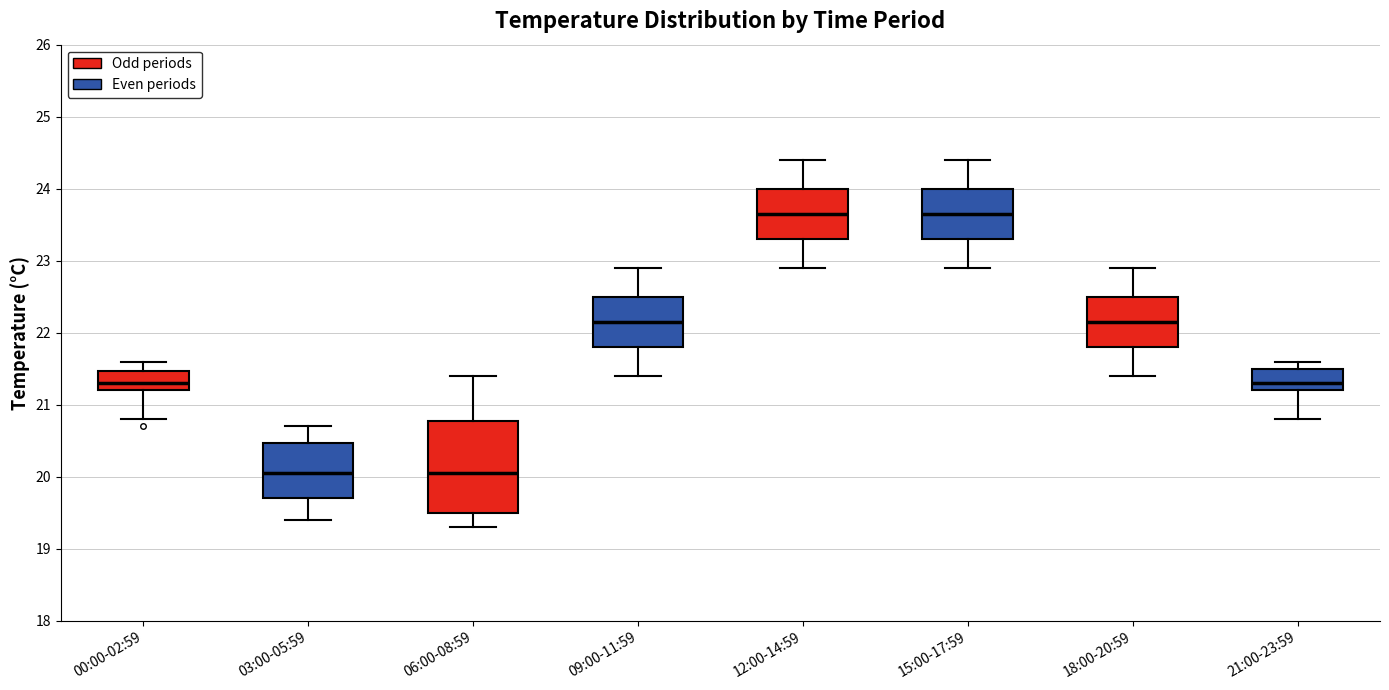

Comparing the boxes themselves (not the whiskers), which one is the tallest?

06:00-08:59